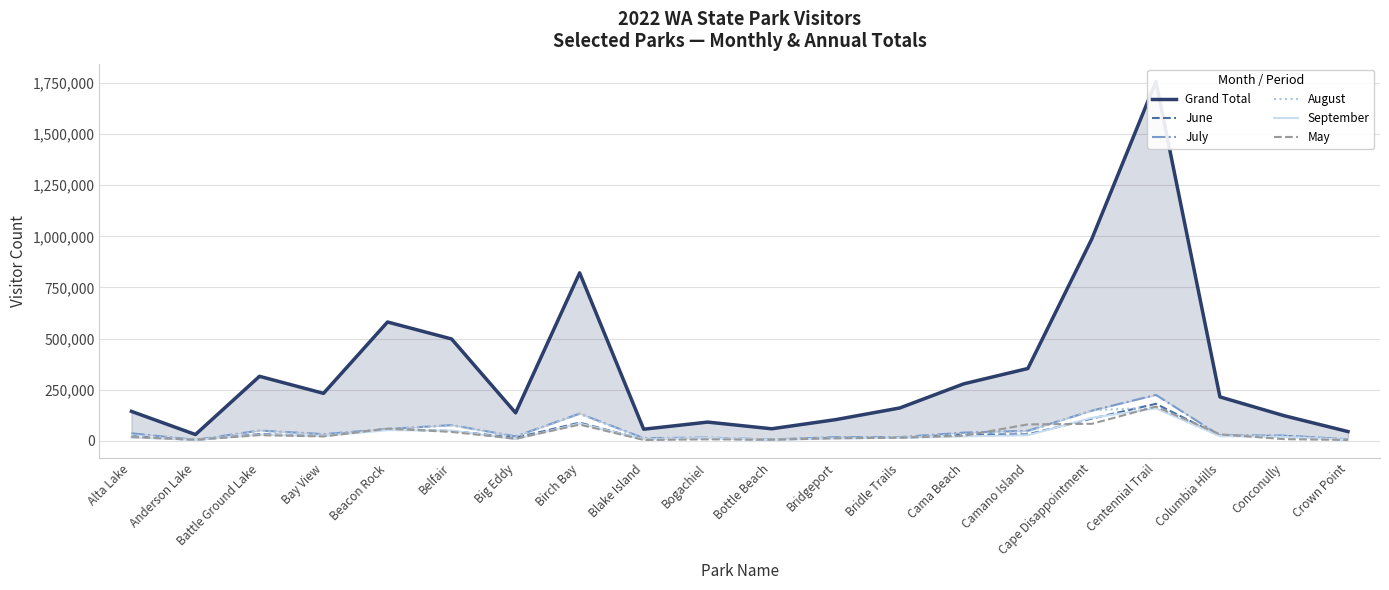

Which series changed the most between Battle Ground Lake and Bridgeport?

Grand Total